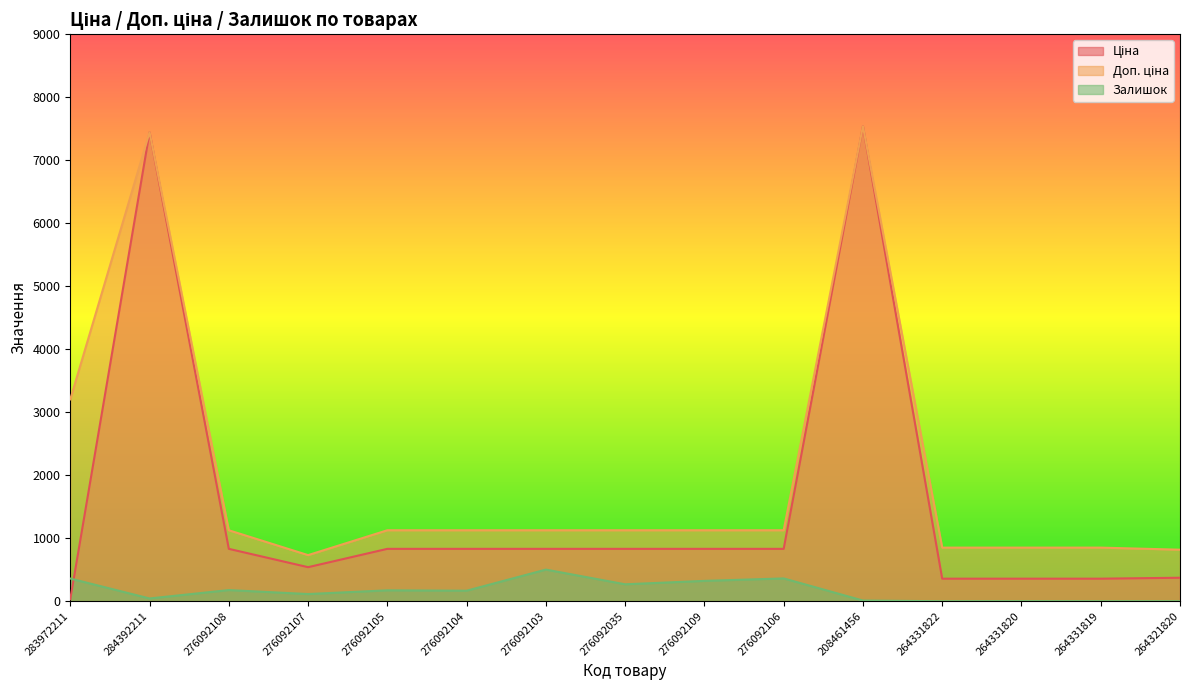

What is the difference between the Ціна values at 283972211 and 264331822?

325.8